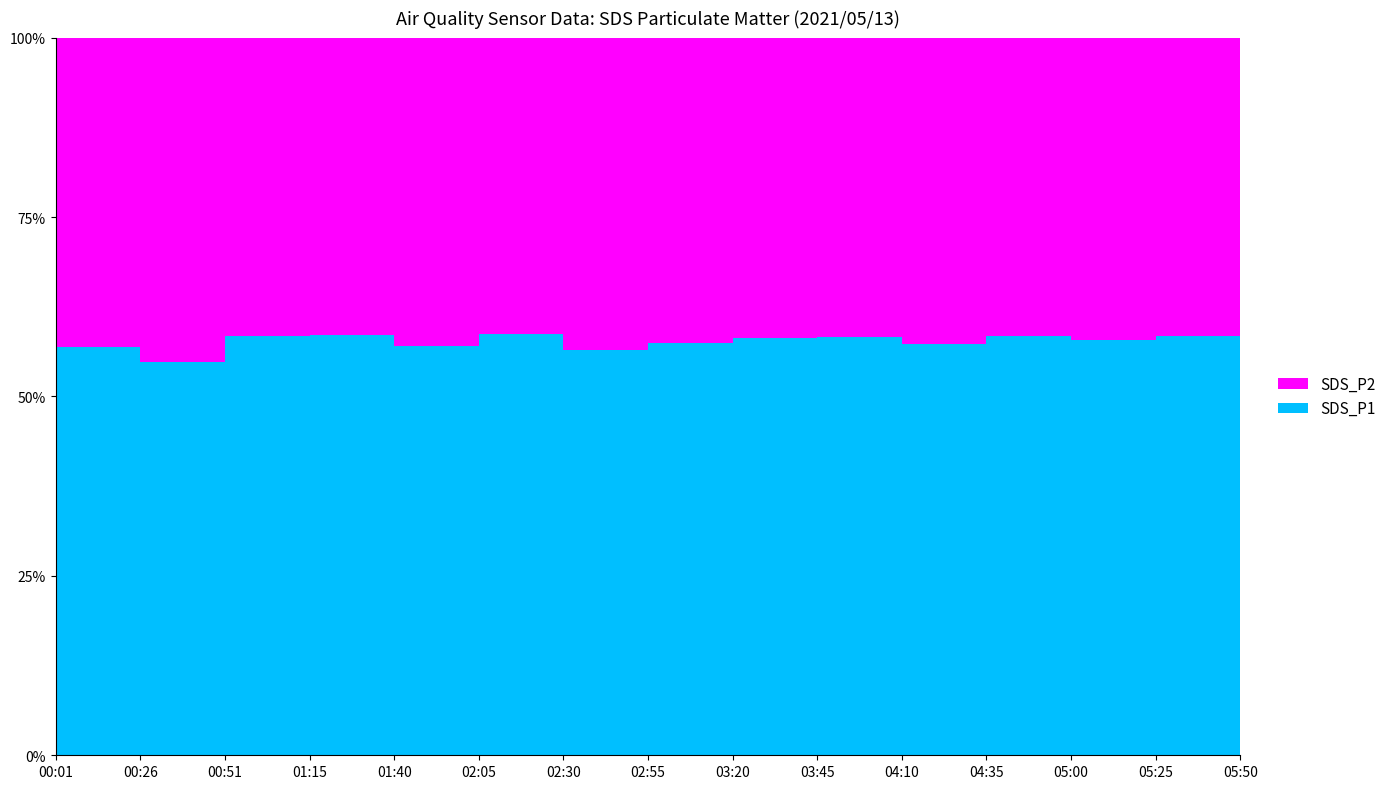

Reading left to right, extract all data points from this chart.

SDS_P1: 21.0	18.2	22.1	21.9	21.5	22.4	20.8	23.1	21.7	22.9	20.5	23.4	21.2	22.6	20.9
SDS_P2: 15.9	15.0	15.7	15.5	16.2	15.8	16.0	17.1	15.6	16.4	15.3	16.7	15.4	16.1	15.2